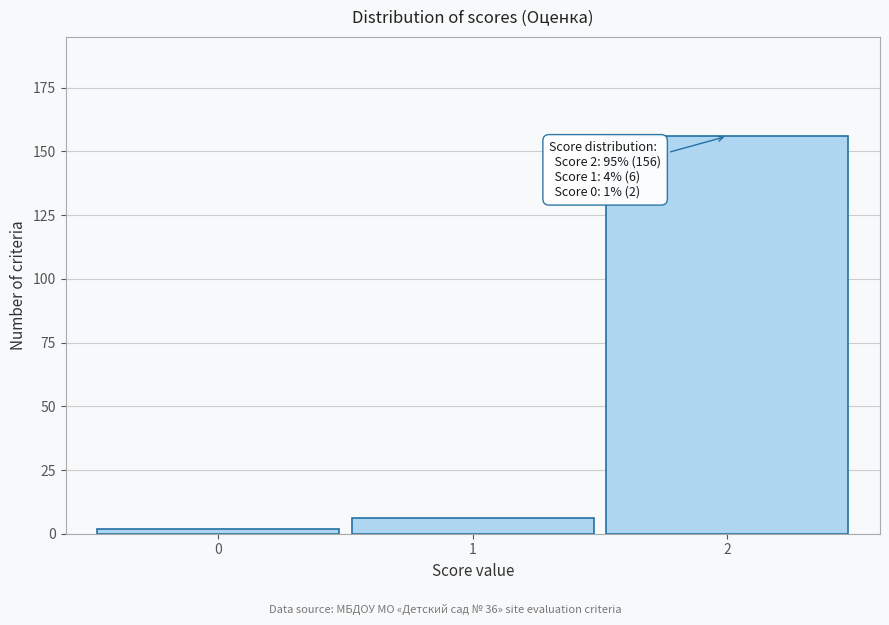

Reading left to right, extract all data points from this chart.

0=2	1=6	2=156